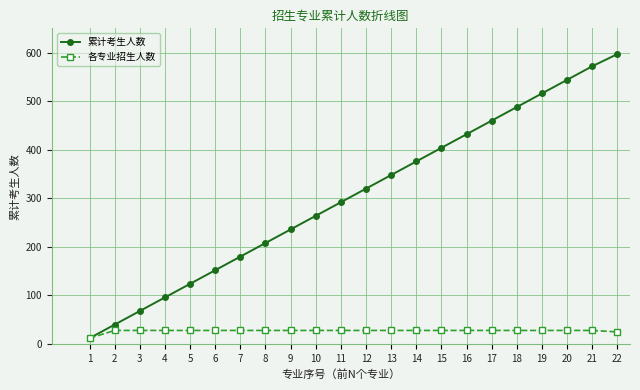

The value of 累计考生人数 at 11 is 292. True or false?

True